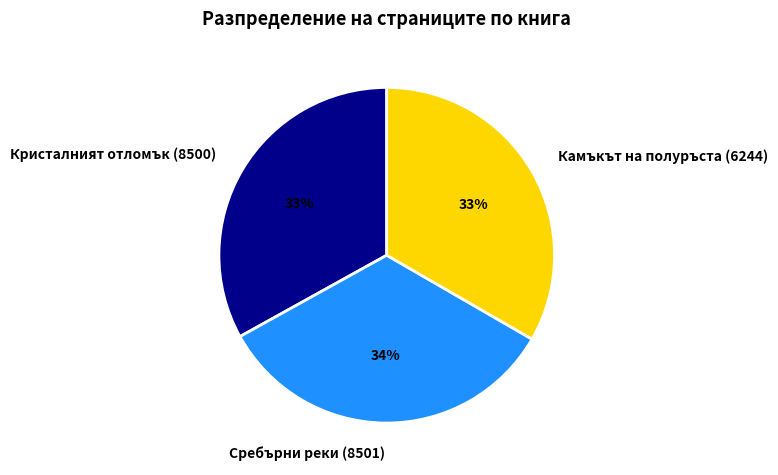

To the nearest percent, what is the difference between the largest and smallest slice percentages?

1%